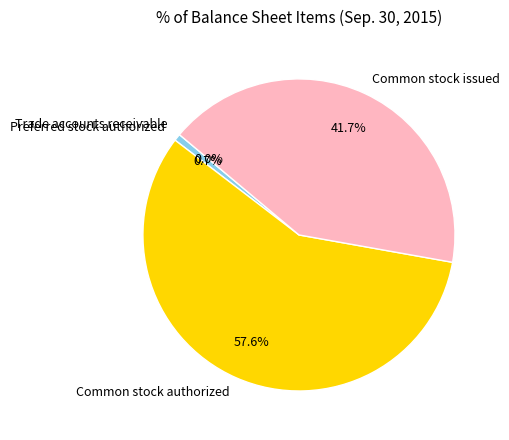

Is the sum of Common stock authorized and Preferred stock authorized greater than half?

Yes